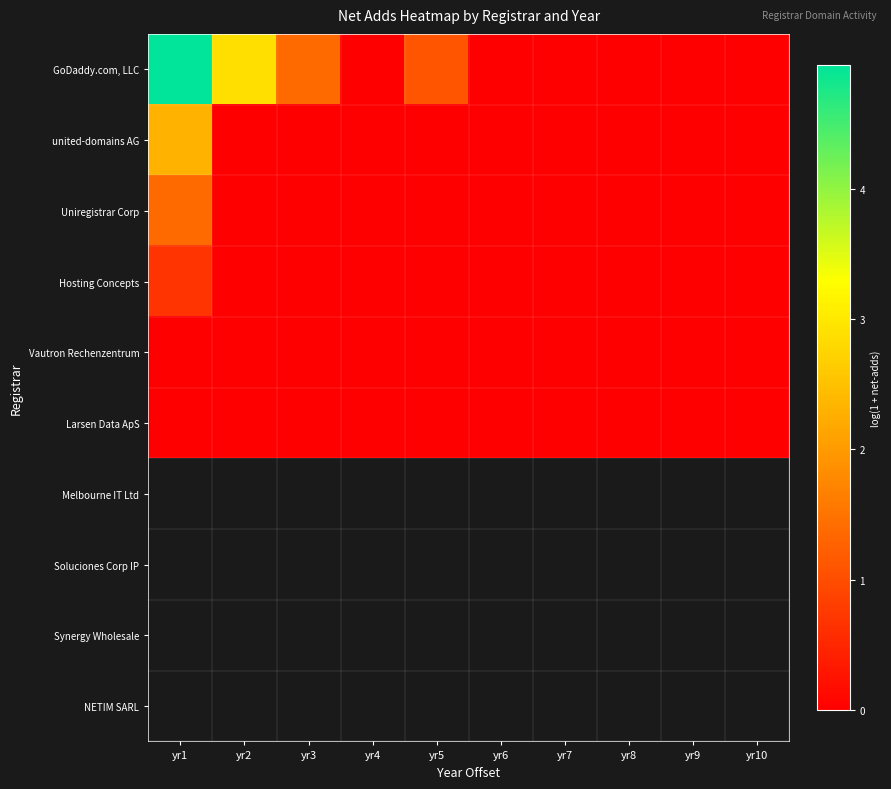

Reading left to right, what are all the values shown in this chart?

GoDaddy.com, LLC: yr1=4.9	yr2=2.9	yr3=1.4	yr4=0.0	yr5=1.1	yr6=0.0	yr7=0.0	yr8=0.0	yr9=0.0	yr10=0.0
united-domains AG: yr1=2.3	yr2=0.0	yr3=0.0	yr4=0.0	yr5=0.0	yr6=0.0	yr7=0.0	yr8=0.0	yr9=0.0	yr10=0.0
Uniregistrar Corp: yr1=1.4	yr2=0.0	yr3=0.0	yr4=0.0	yr5=0.0	yr6=0.0	yr7=0.0	yr8=0.0	yr9=0.0	yr10=0.0
Hosting Concepts: yr1=0.7	yr2=0.0	yr3=0.0	yr4=0.0	yr5=0.0	yr6=0.0	yr7=0.0	yr8=0.0	yr9=0.0	yr10=0.0
Vautron Rechenzentrum: yr1=0.0	yr2=0.0	yr3=0.0	yr4=0.0	yr5=0.0	yr6=0.0	yr7=0.0	yr8=0.0	yr9=0.0	yr10=0.0
Larsen Data ApS: yr1=0.0	yr2=0.0	yr3=0.0	yr4=0.0	yr5=0.0	yr6=0.0	yr7=0.0	yr8=0.0	yr9=0.0	yr10=0.0